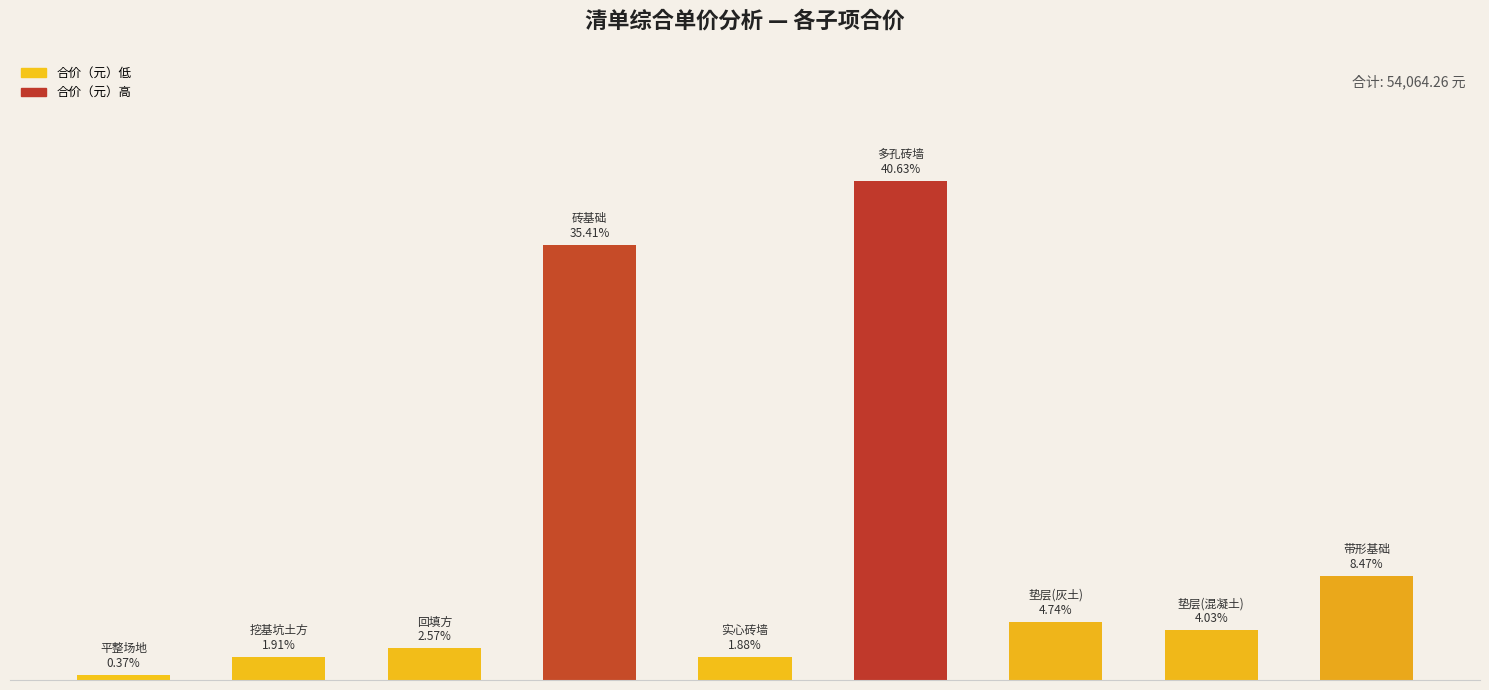

How many values are below 2180?

4